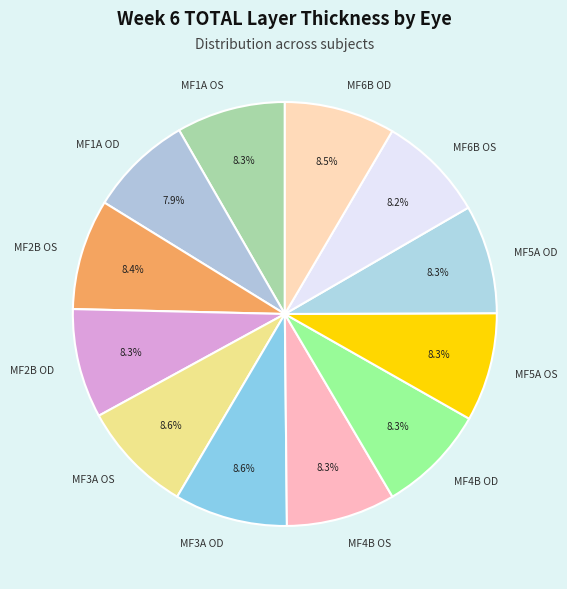

Combined, do MF1A OS and MF5A OS account for over 50%?

No